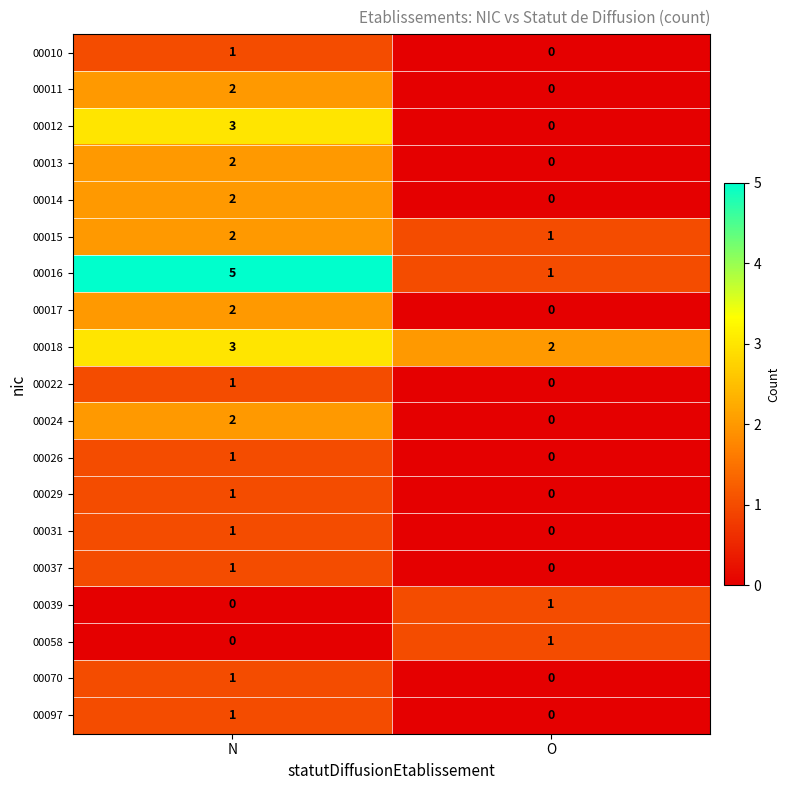

What is the total value across all series at N?

31